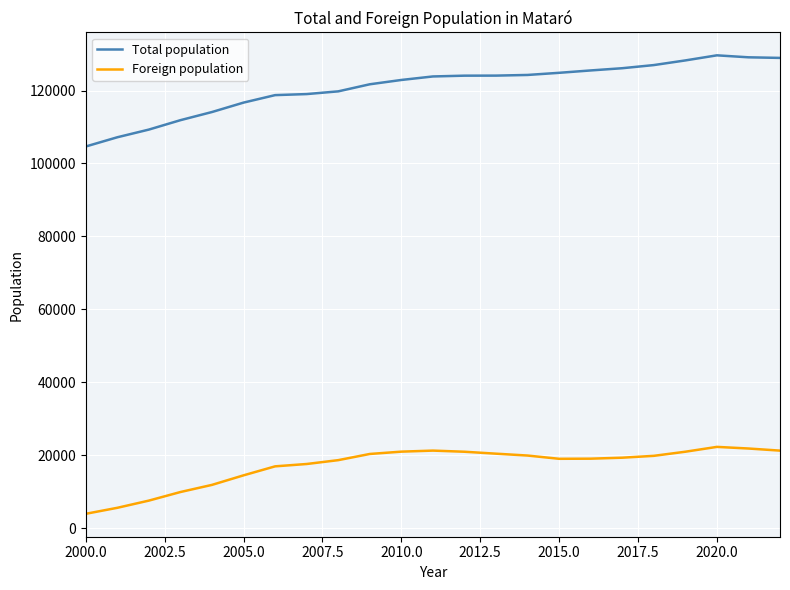

True or false: Total population and Foreign population cross at least once.

False